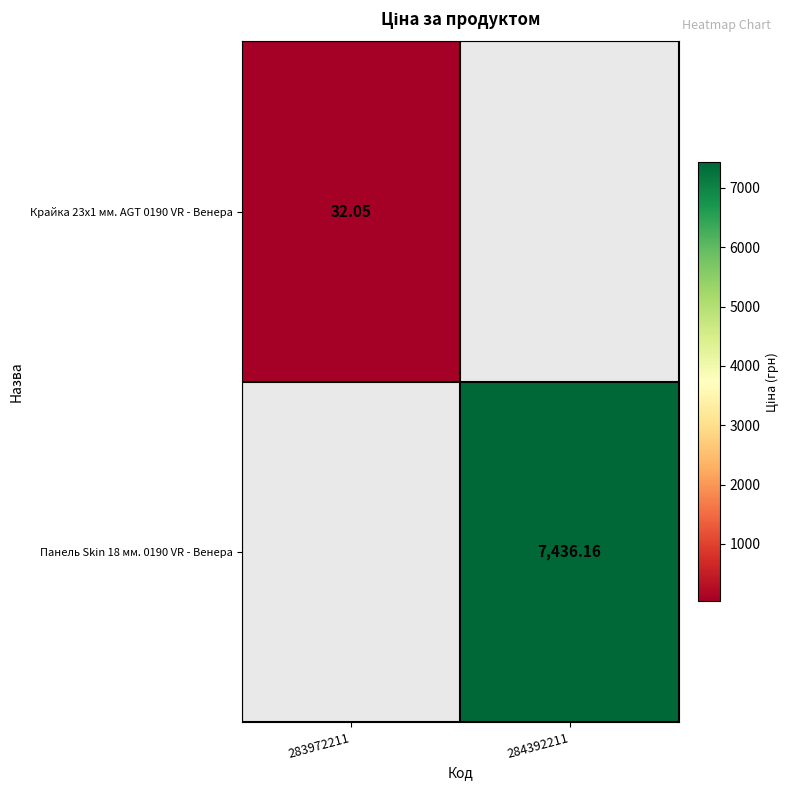

How many values in Панель Skin 18 мм. 0190 VR - Венера are above zero?

1